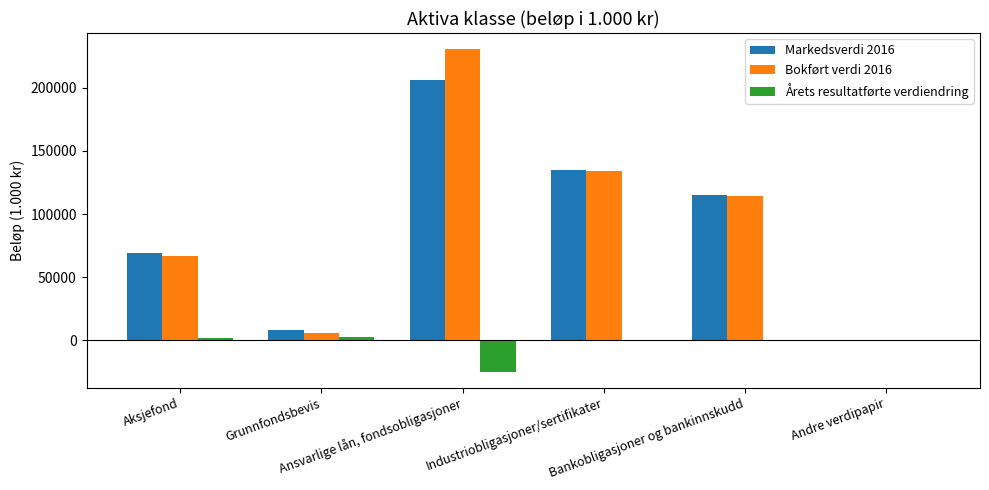

What is the greatest value displayed?

230477.2